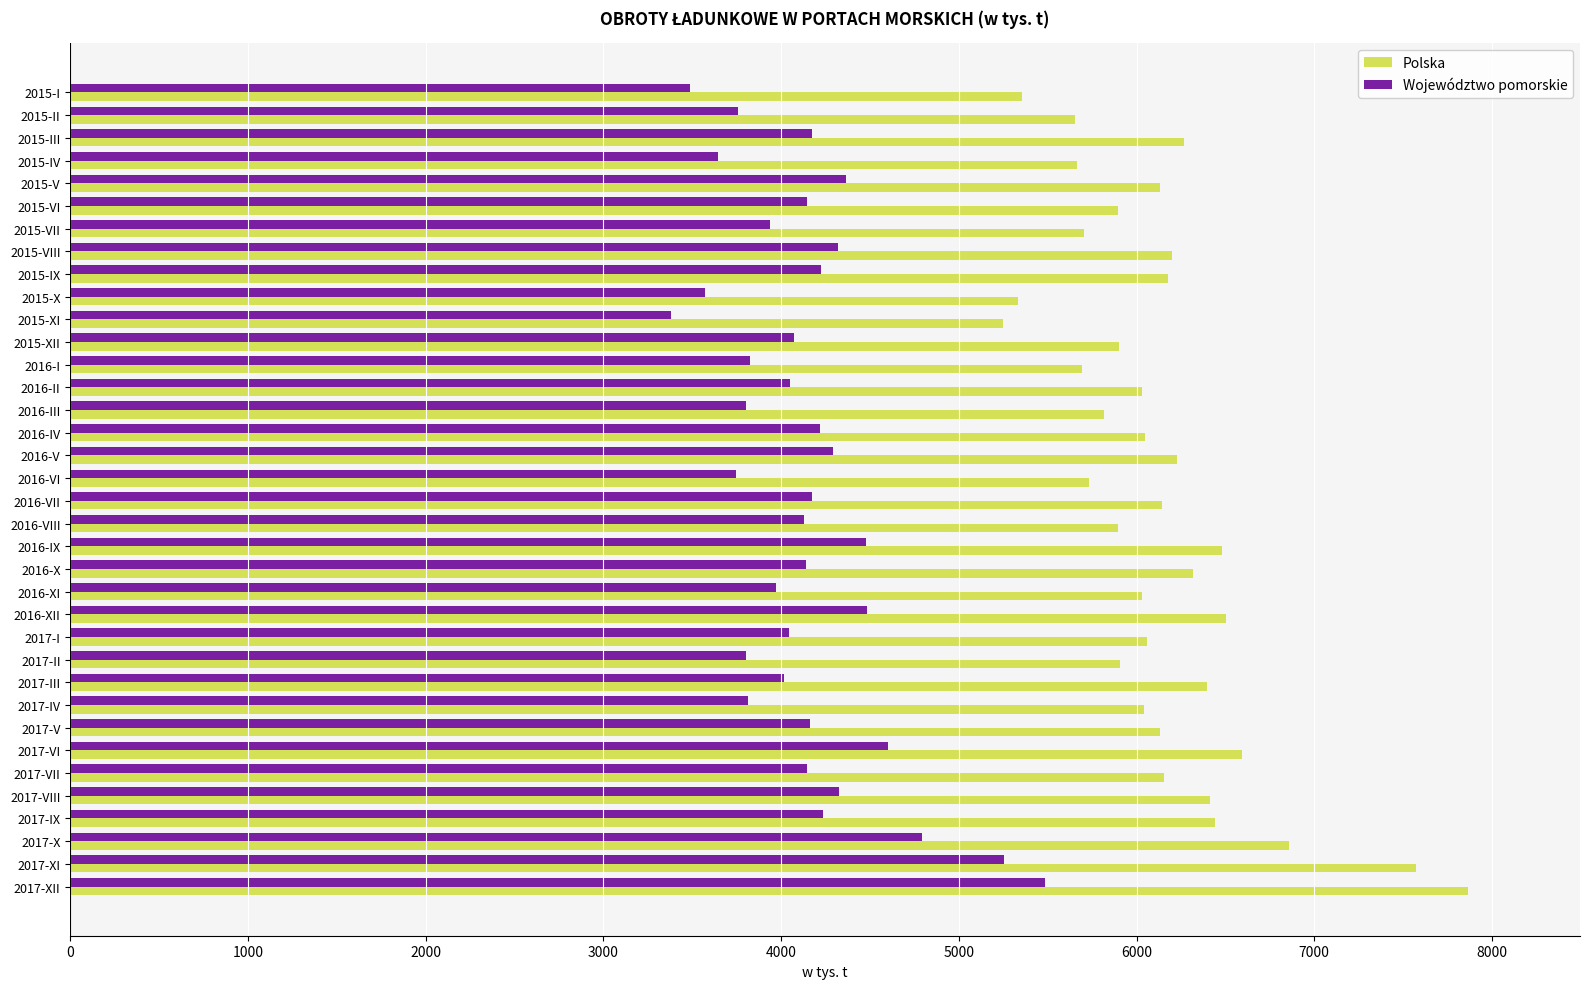

List the series in order of their overall mean, highest first.

Polska, Województwo pomorskie